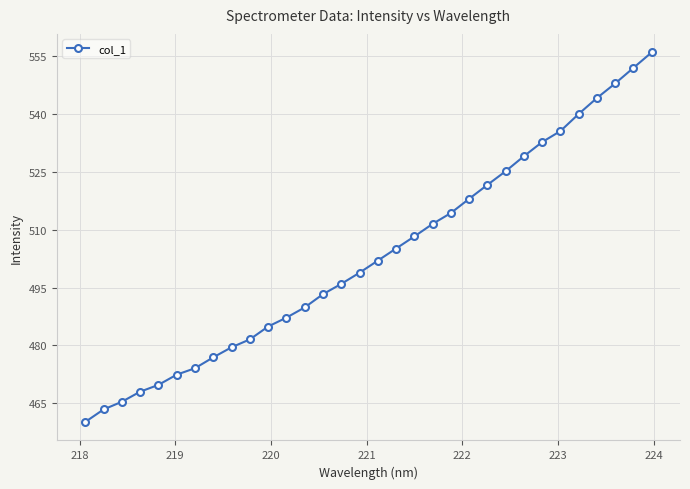

Does the chart have visible grid lines?

Yes